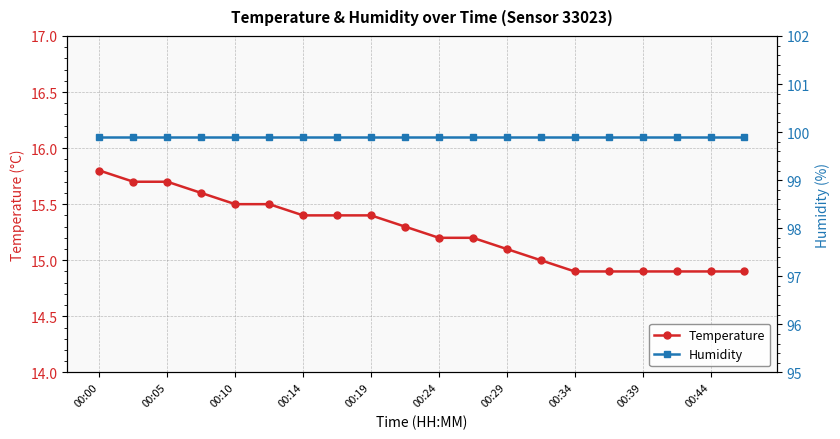

At which label is Humidity closest to 99?

00:00